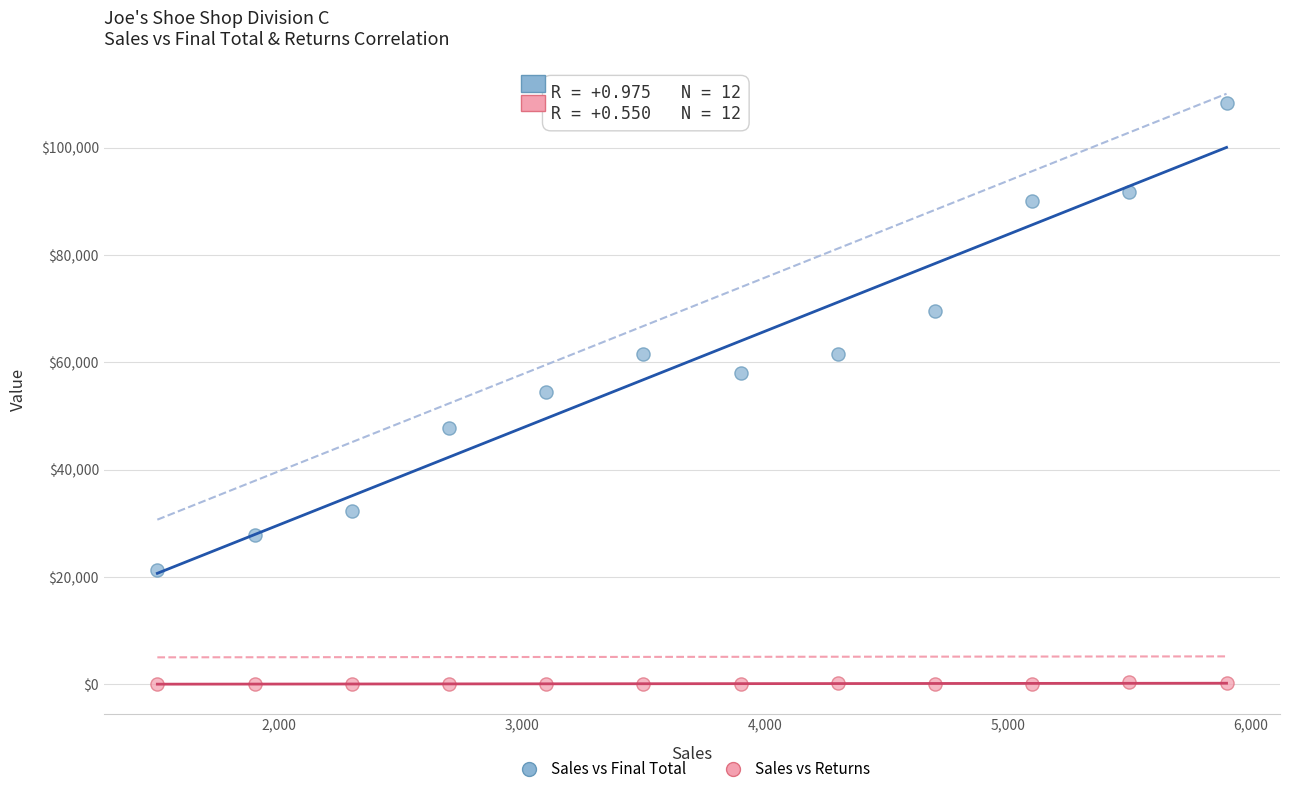

Which series has the widest spread of Y values?

Sales vs Final Total